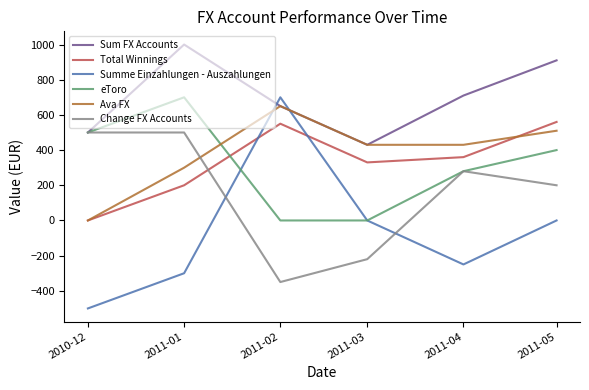

How many intersections are there between Ava FX and eToro?

1